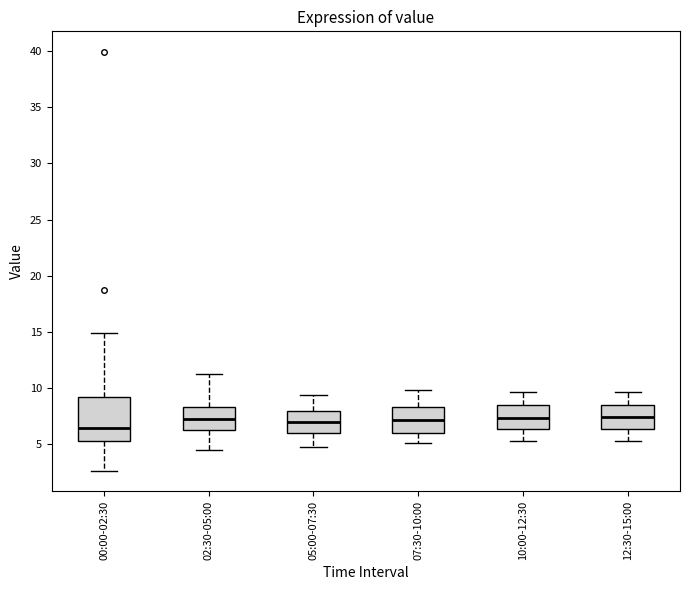

Reading left to right, transcribe this box plot: for each box, give where its median line is, the range the box spans, and where its two whiskers end, as read against the y-axis. The values are not printed on the chart, so give them approximately, as read against the axis.

00:00-02:30: median 6.5, box 5.5 to 9.0, whiskers 2.5 to 15.0
02:30-05:00: median 7.5, box 6.5 to 8.5, whiskers 4.5 to 11.5
05:00-07:30: median 7.0, box 6.0 to 8.0, whiskers 5.0 to 9.5
07:30-10:00: median 7.0, box 6.0 to 8.5, whiskers 5.0 to 10.0
10:00-12:30: median 7.5, box 6.5 to 8.5, whiskers 5.5 to 9.5
12:30-15:00: median 7.5, box 6.5 to 8.5, whiskers 5.5 to 9.5